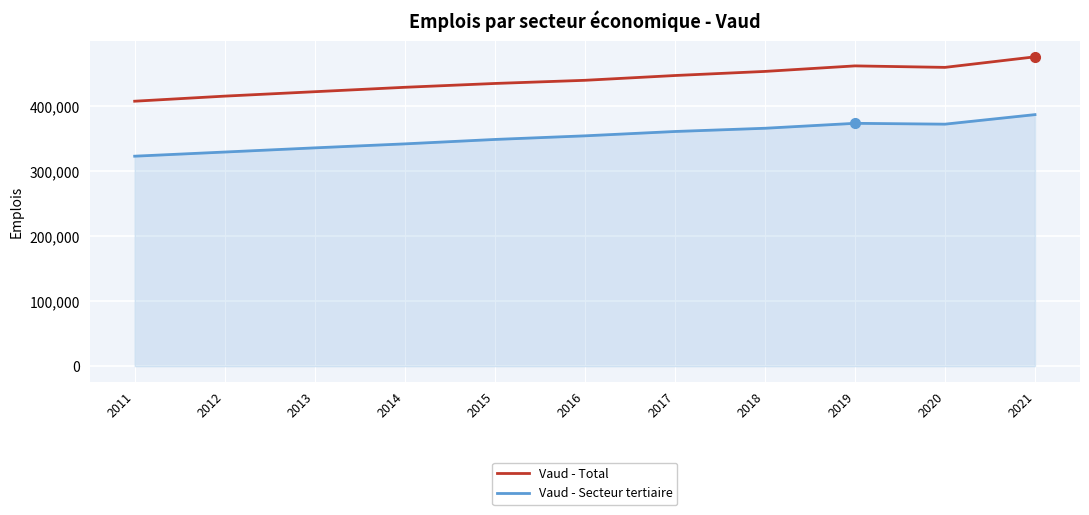

True or false: Vaud - Total and Vaud - Secteur tertiaire intersect in this chart.

False